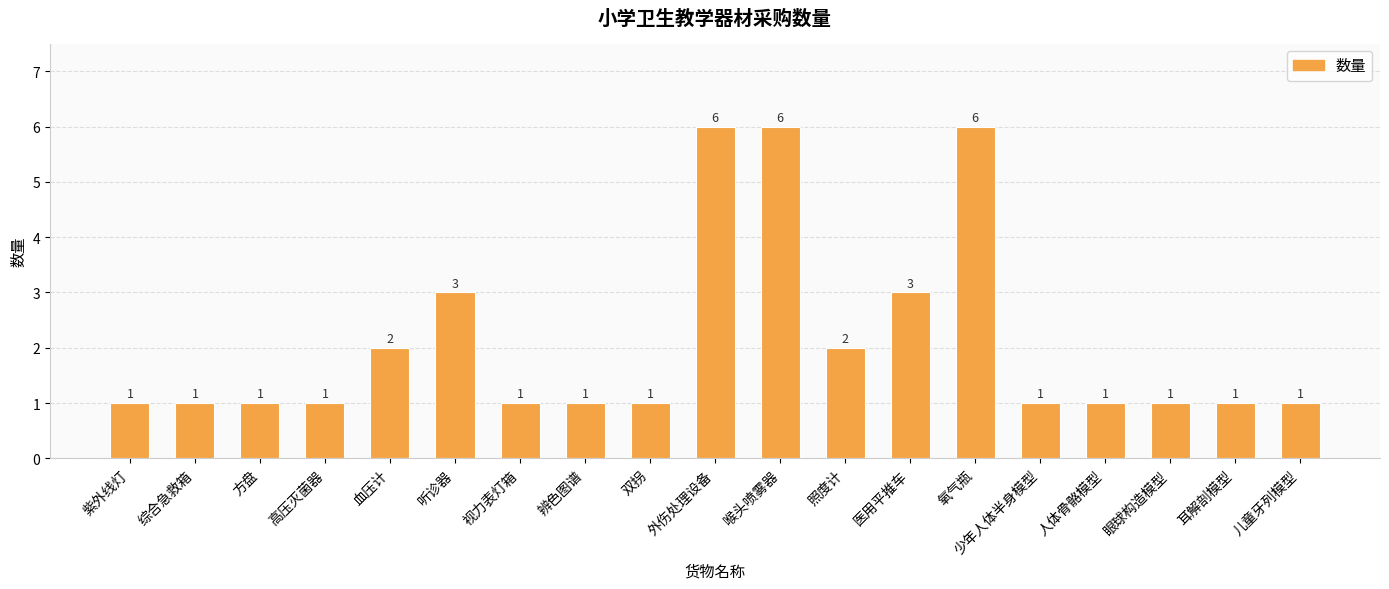

How many series are shown in this chart?

1